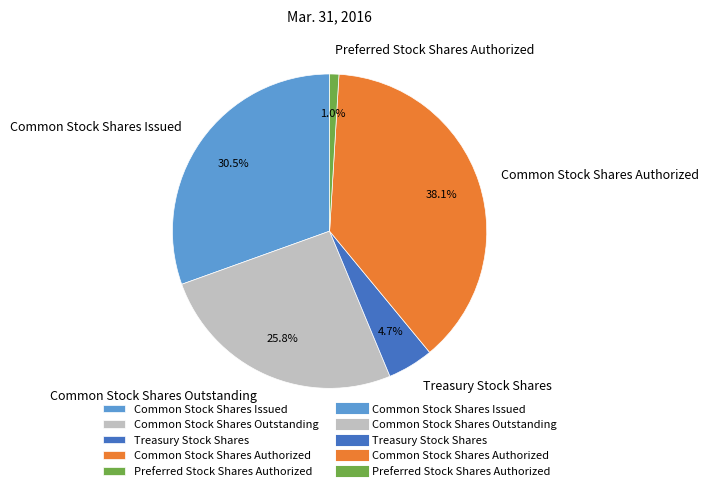

Do Preferred Stock Shares Authorized and Common Stock Shares Outstanding together represent more than half of the pie?

No